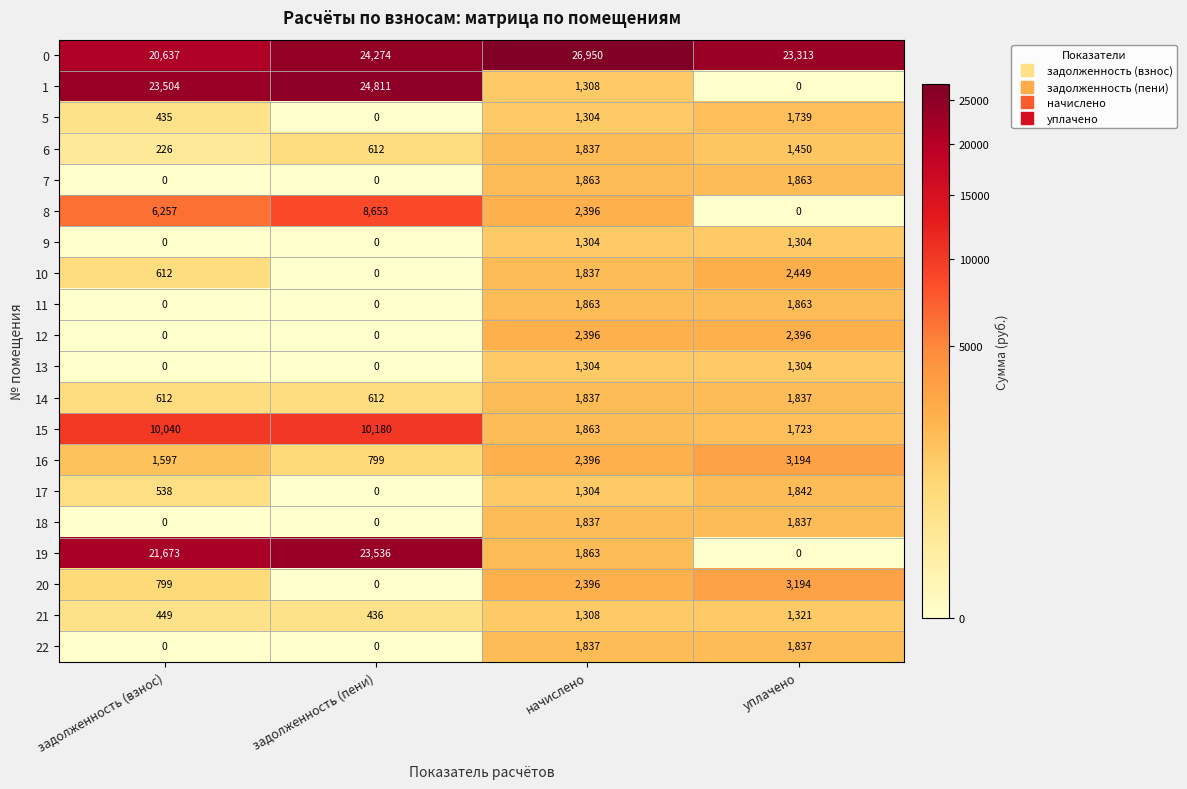

Which label corresponds to the largest value in the chart?

начислено